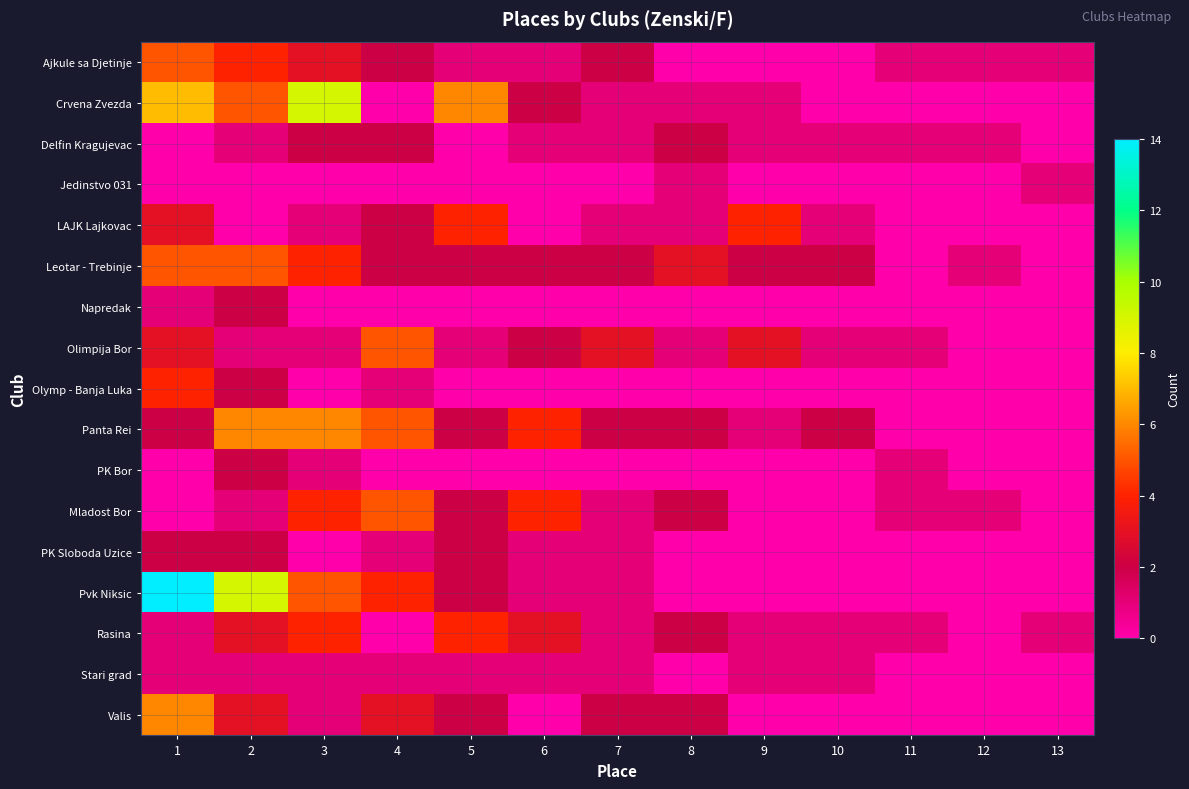

Which has a higher value, 7 or 3?

3